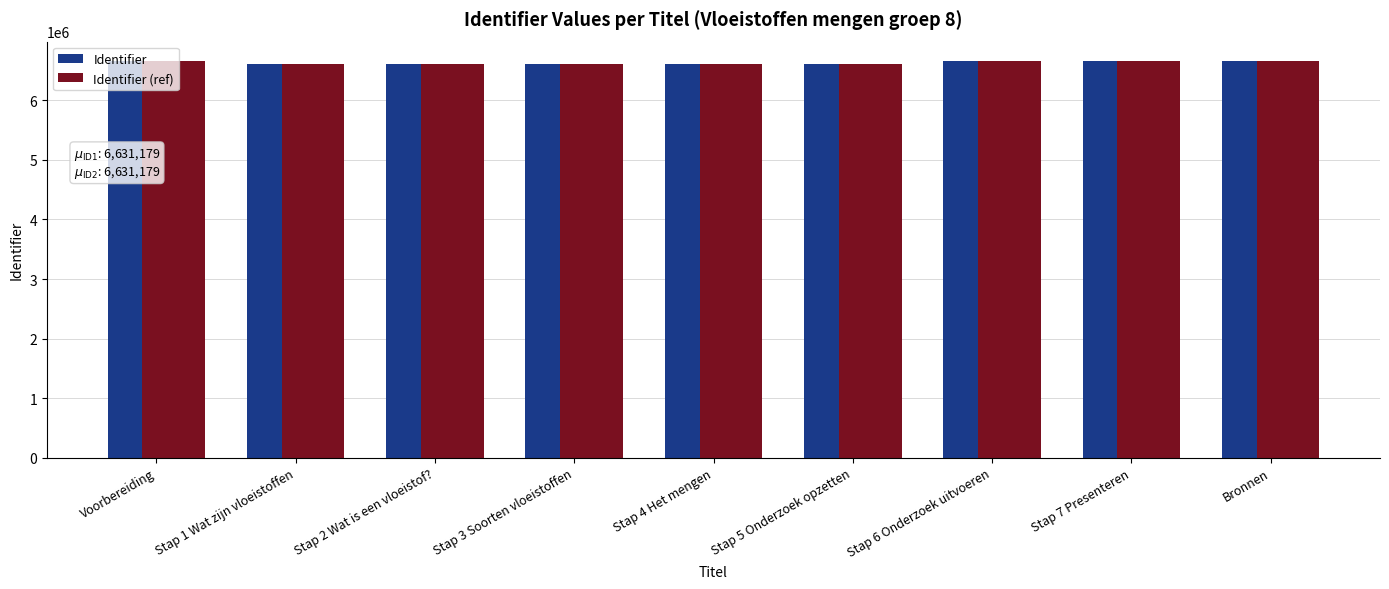

How many distinct data groups are displayed?

2